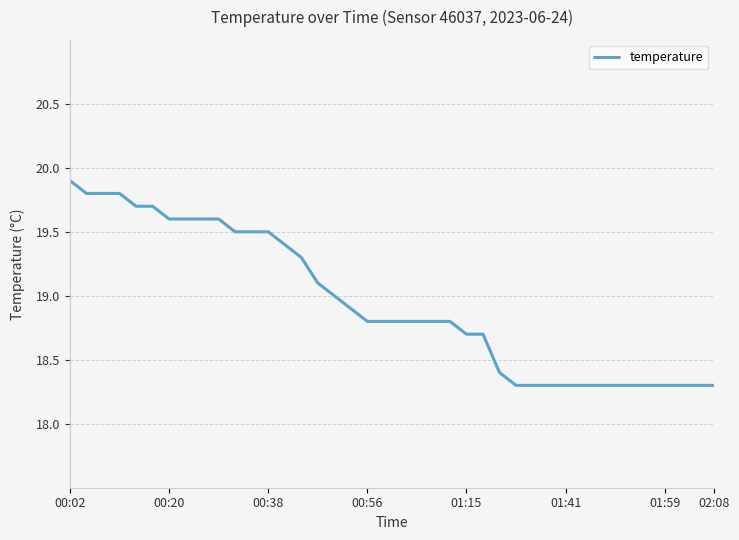

Does the chart have visible grid lines?

Yes